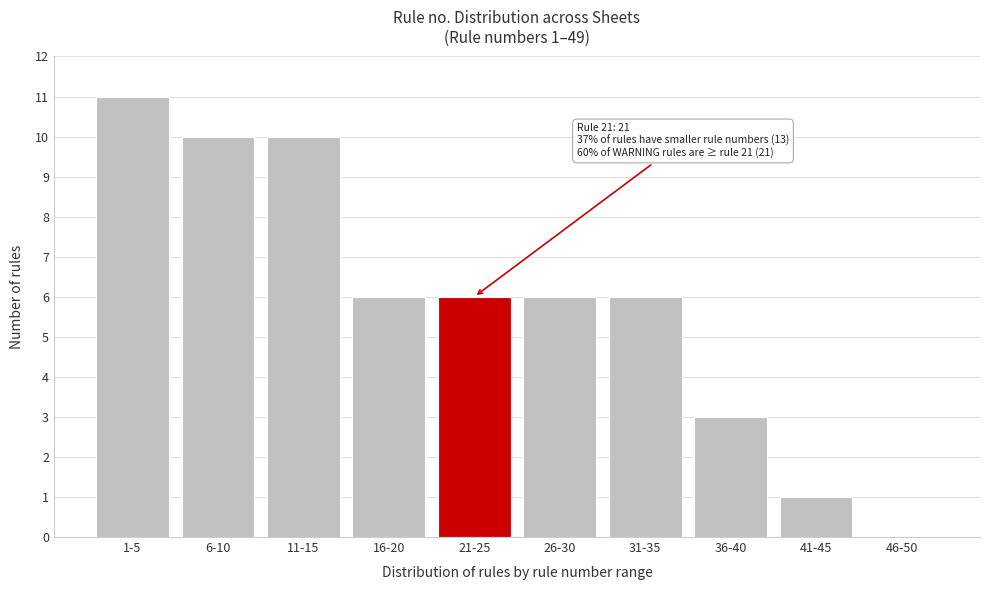

Reading right to left, extract all data points from this chart.

46-50=0	41-45=1	36-40=3	31-35=6	26-30=6	21-25=6	16-20=6	11-15=10	6-10=10	1-5=11